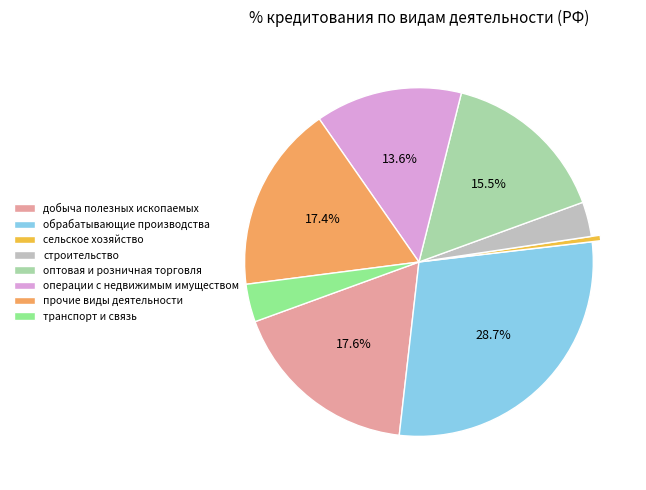

What is the largest slice in the pie chart?

обрабатывающие производства